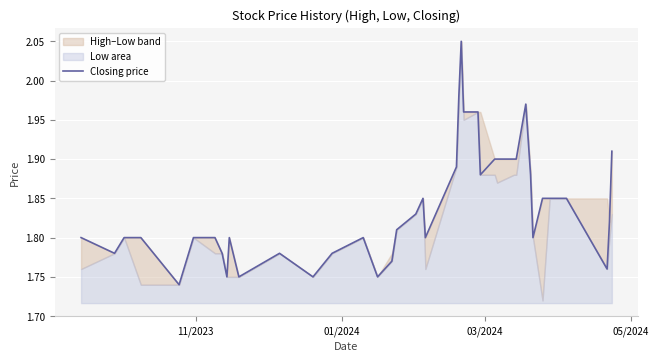

Reading left to right, transcribe all the data shown in this chart.

1.8	1.8	1.8	1.8	1.7	1.8	1.8	1.8	1.8	1.8	1.8	1.8	1.8	1.8	1.8	1.8	1.8	1.8	1.8	1.9	1.8	1.9	2.0	2.0	2.0	2.0	1.9	1.9	1.9	1.9	1.9	2.0	1.9	1.8	1.9	1.9	1.9	1.8	1.8	1.9